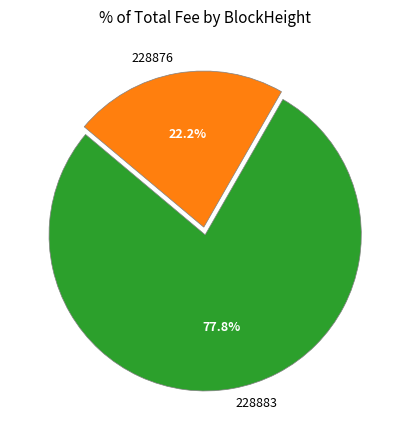

The 228883 slice represents 78% of the pie. True or false?

True